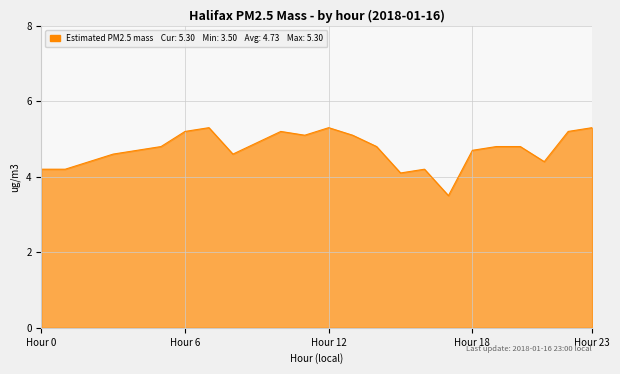

What is the smallest value displayed?

3.5